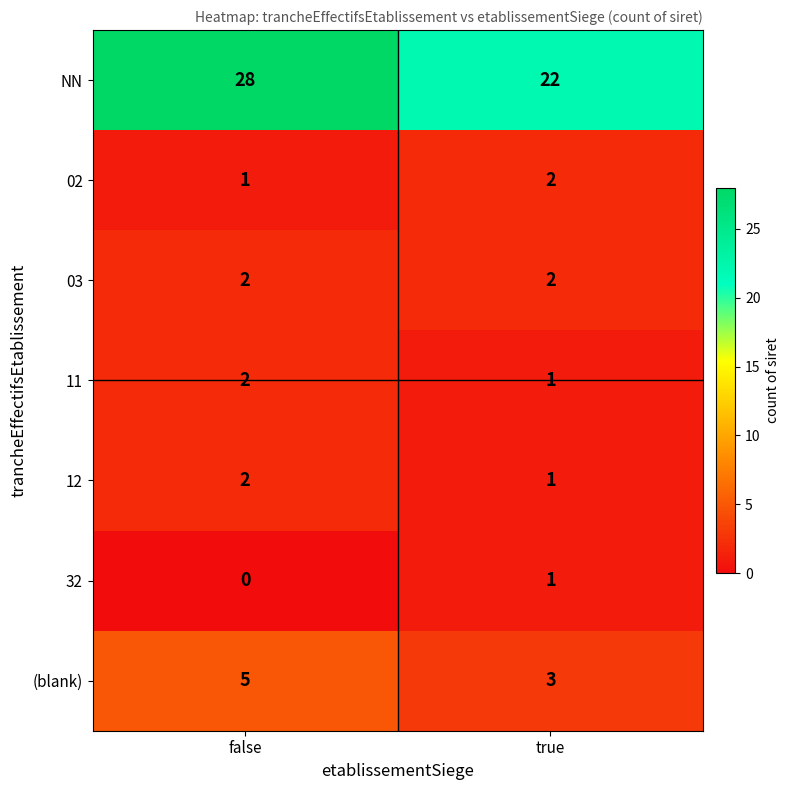

What is the sum of the 11 values at false and true?

3